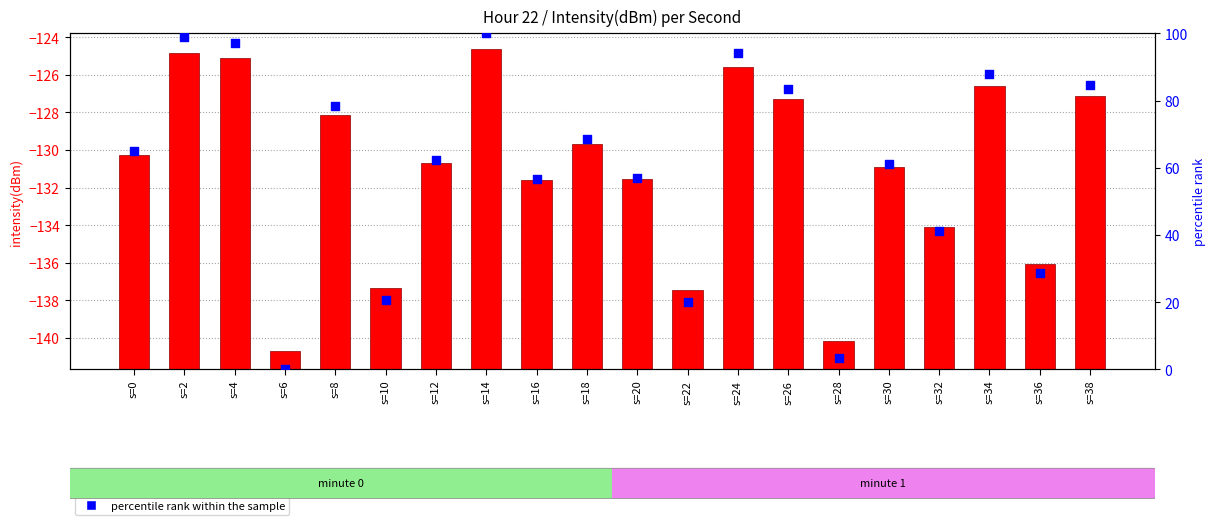

Which series has the largest total across all categories?

percentile rank within the sample